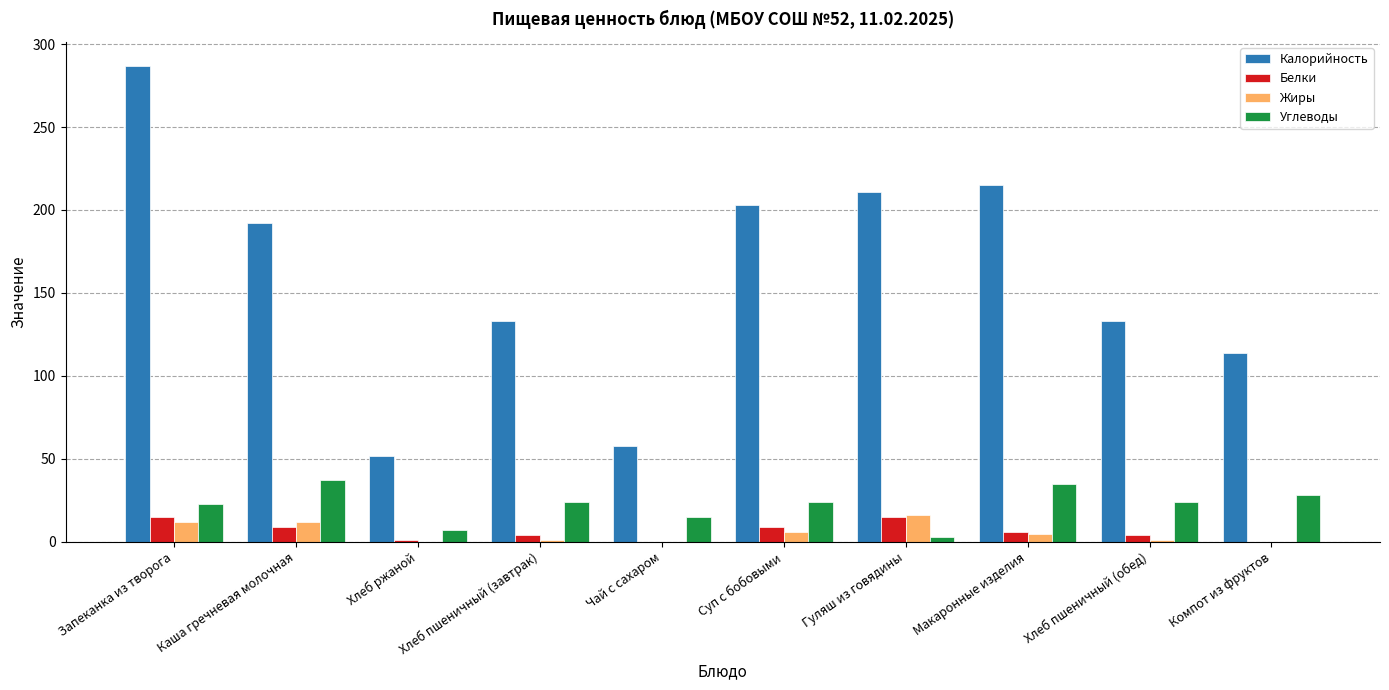

Where does the Калорийность series first go above 192?

Запеканка из творога